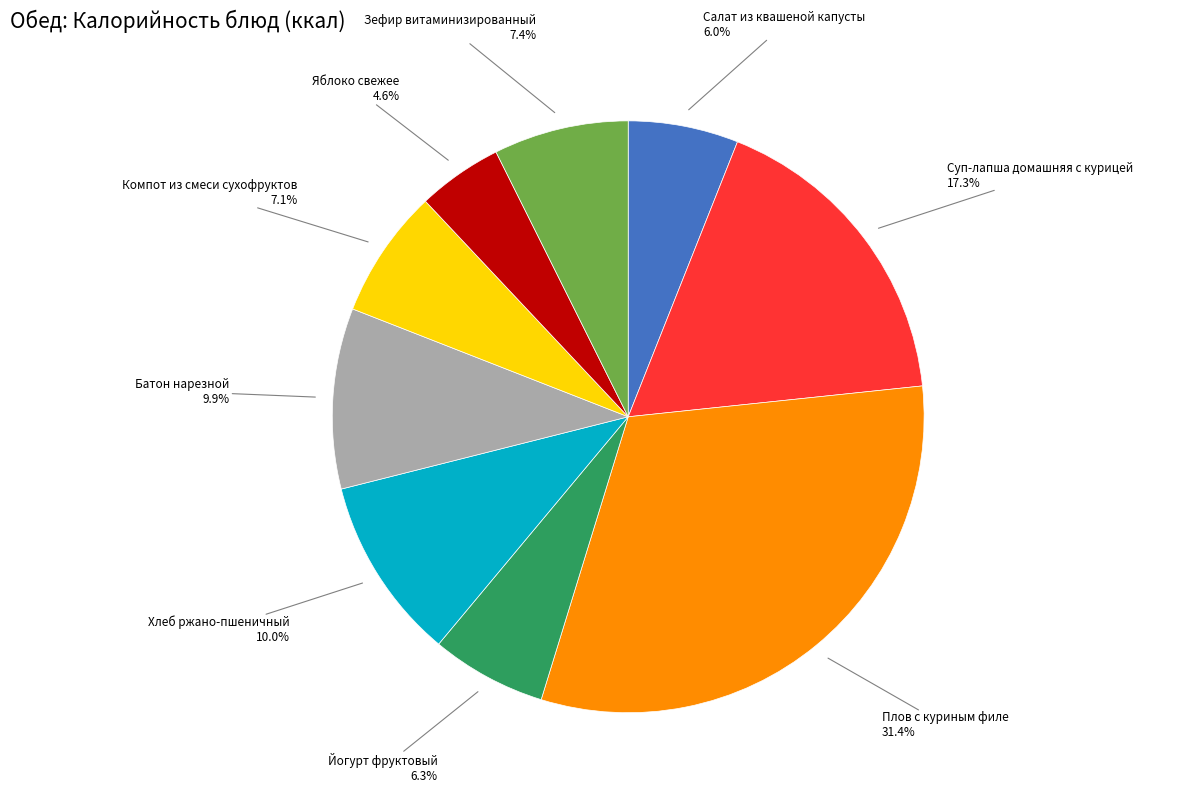

Between Салат из квашеной капусты and Батон нарезной, which is larger?

Батон нарезной